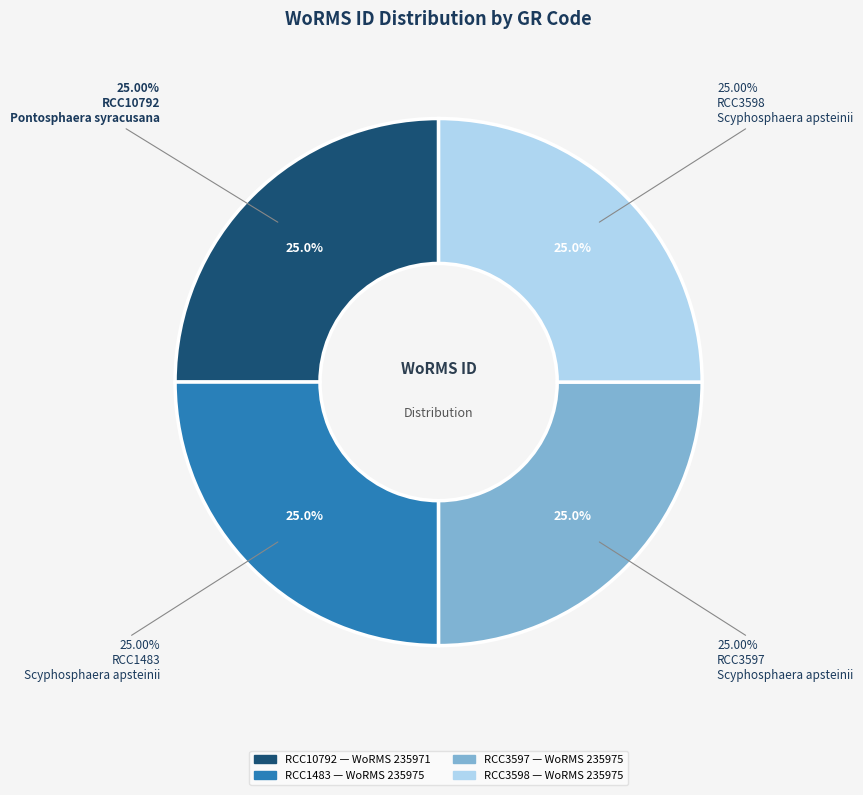

How many segments does this pie chart have?

4